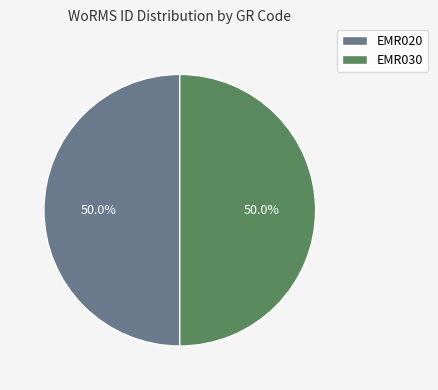

True or false: EMR030 accounts for 50% of the total.

True